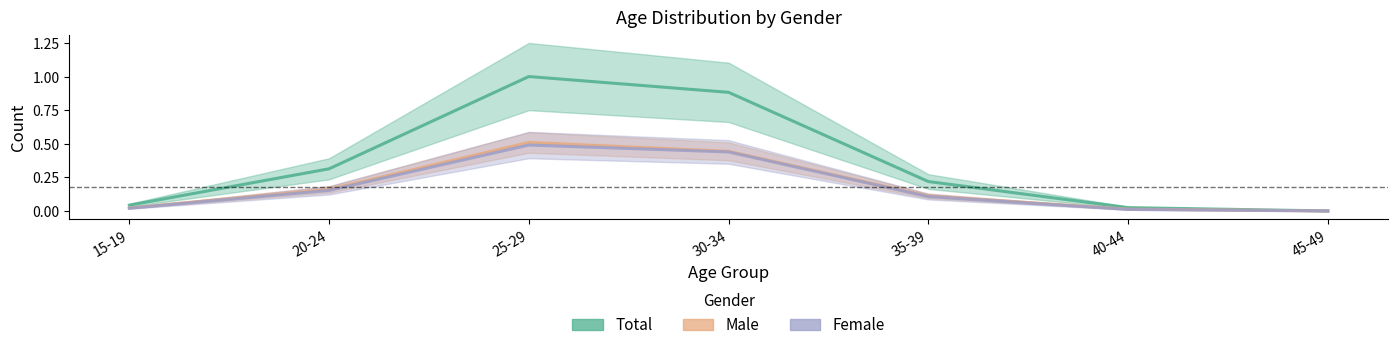

Which has a higher value, 40-44 or 15-19?

15-19